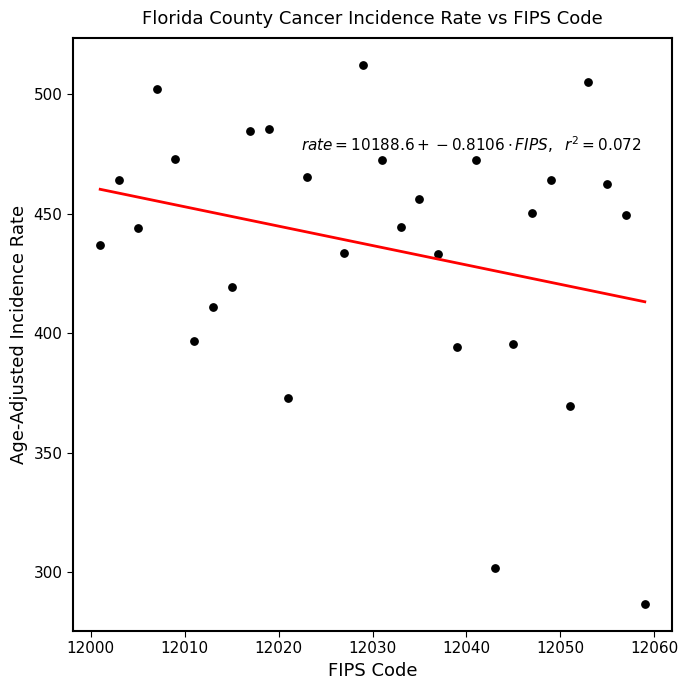

What is the range of X values (max minus min)?

58.0